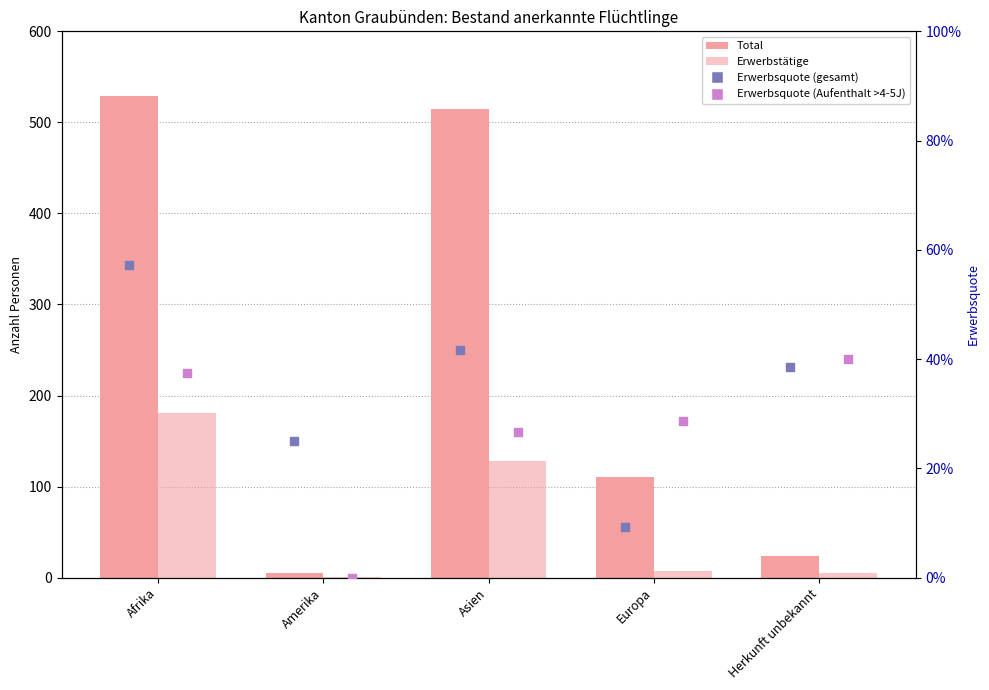

At which category is the sum across all series the highest?

Afrika